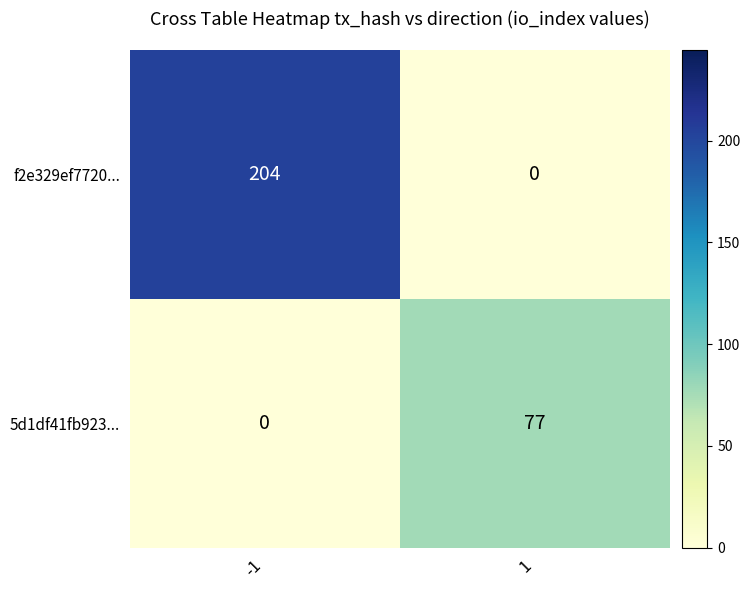

What is the sum of the f2e329ef7720... values at 1 and -1?

204